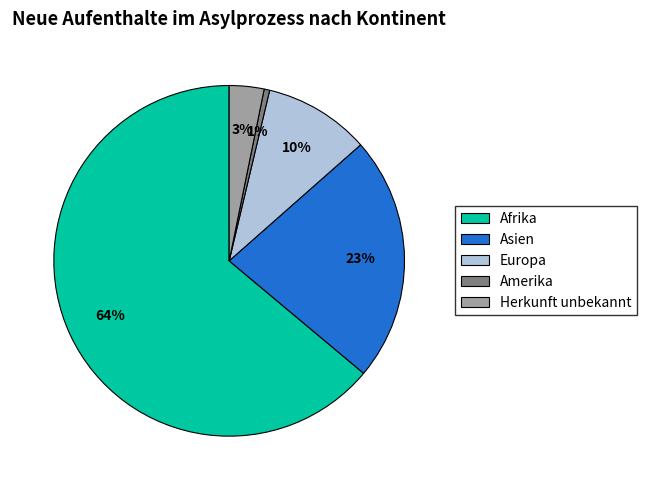

Rank the categories by value from highest to lowest.

Afrika, Asien, Europa, Herkunft unbekannt, Amerika